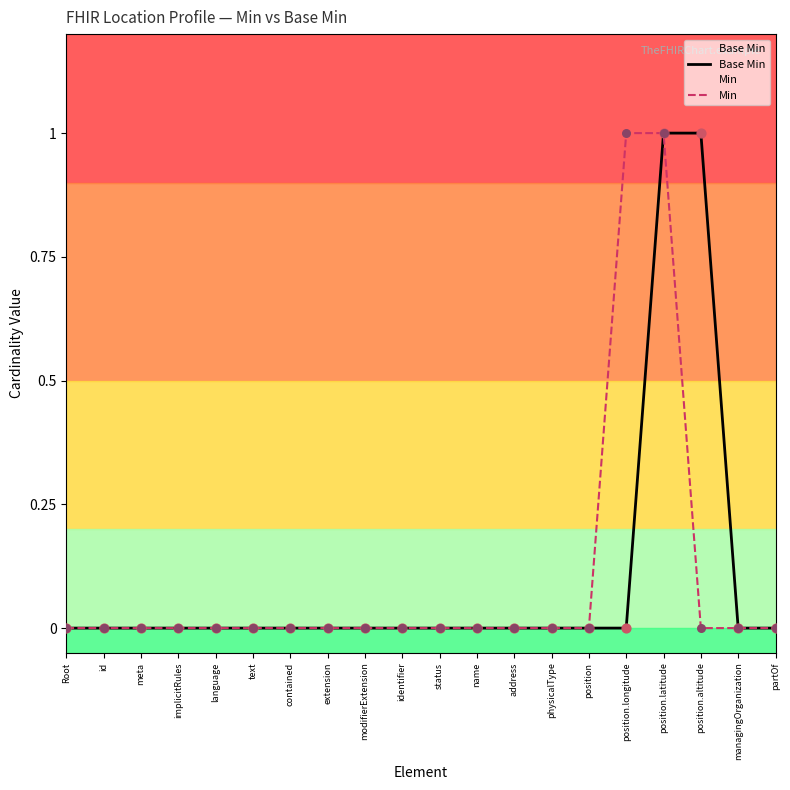

At which category is the sum across all series the highest?

position.latitude